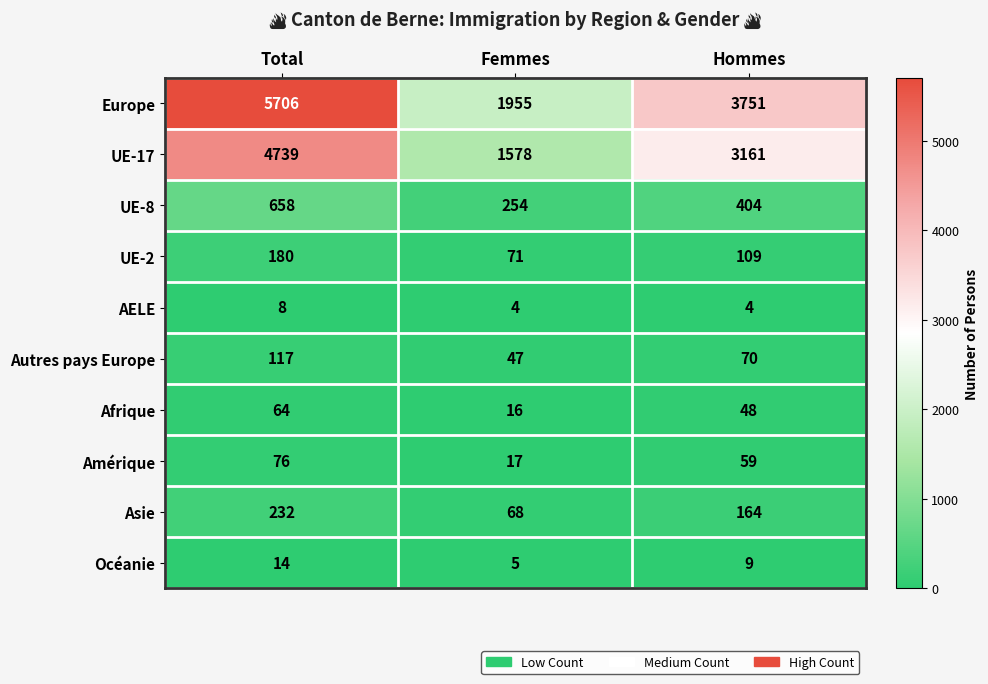

Between Total and Hommes, which series saw the biggest shift?

Europe